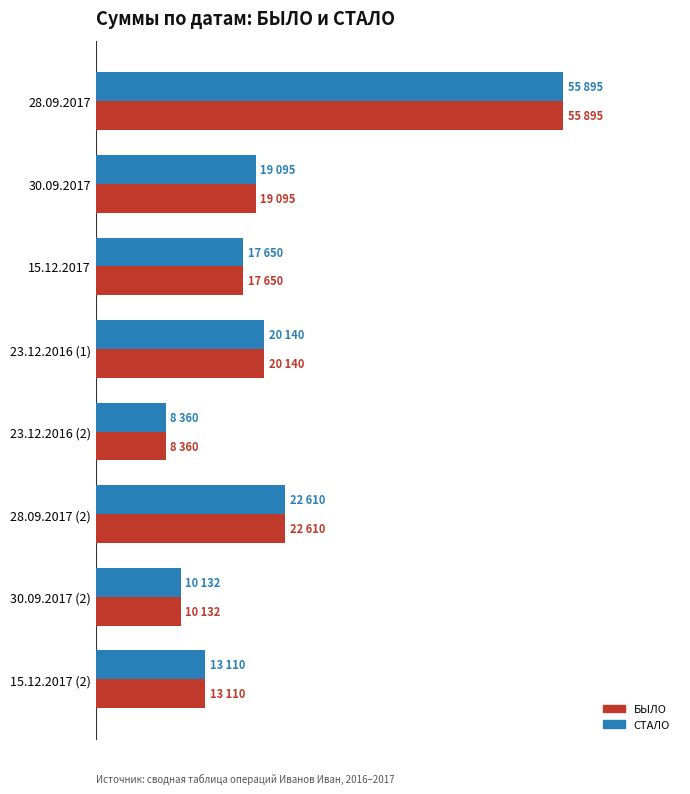

At which label does БЫЛО reach its minimum?

23.12.2016 (2)